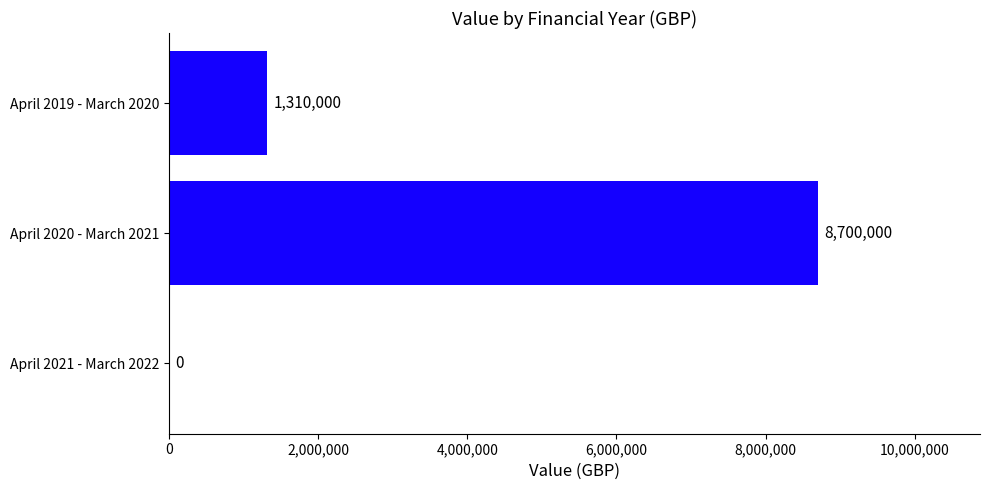

What value does the data have at April 2019 - March 2020, to the nearest 50?

1310000